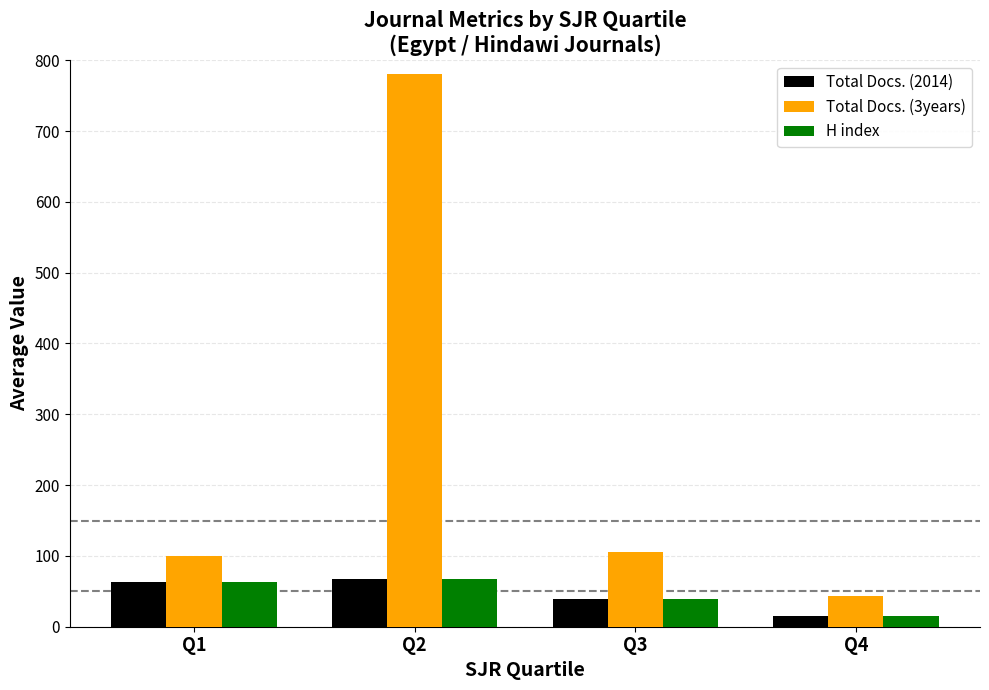

What is the maximum value shown in the chart?

781.2